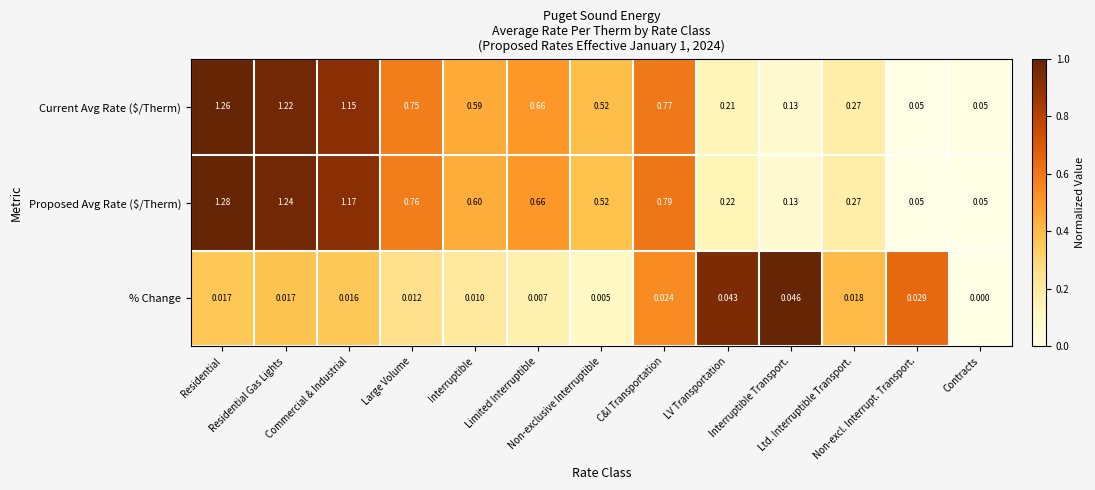

Rank the series at C&I Transportation from lowest to highest value.

% Change, Current Avg Rate ($/Therm), Proposed Avg Rate ($/Therm)